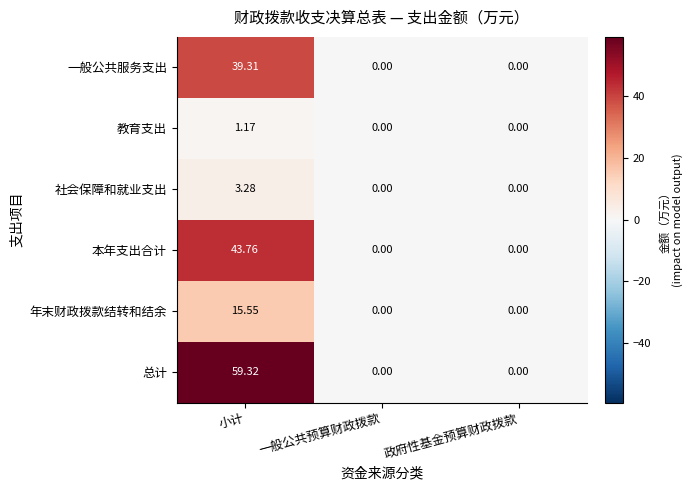

At which category is the sum across all series the highest?

小计